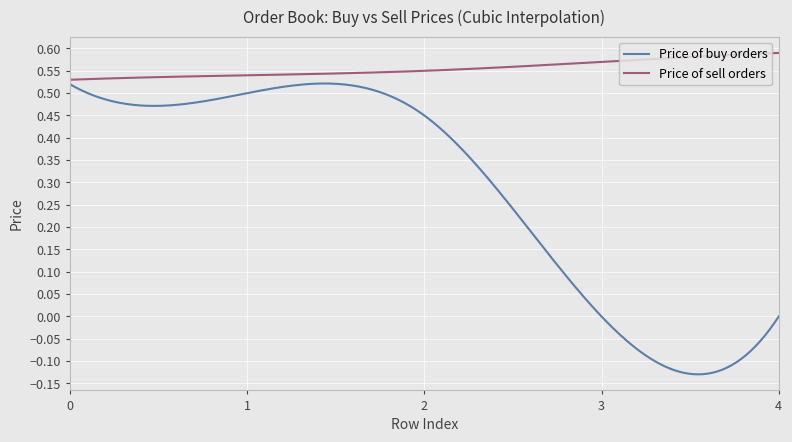

Which series has the largest range (max minus min)?

Price of buy orders